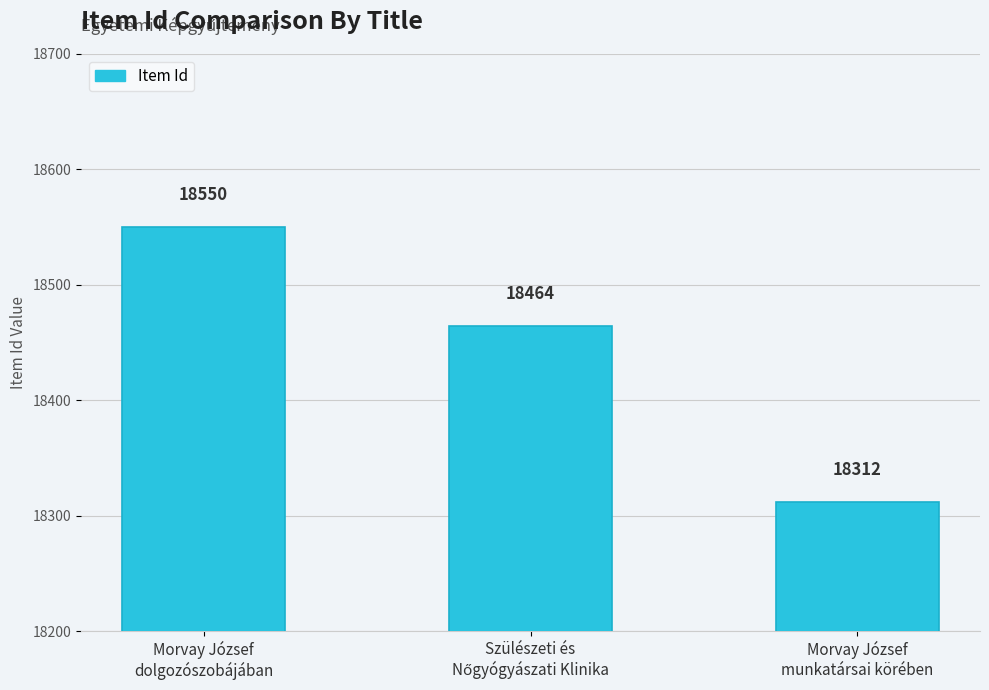

Count the values in the range 18312 to 18550.

3